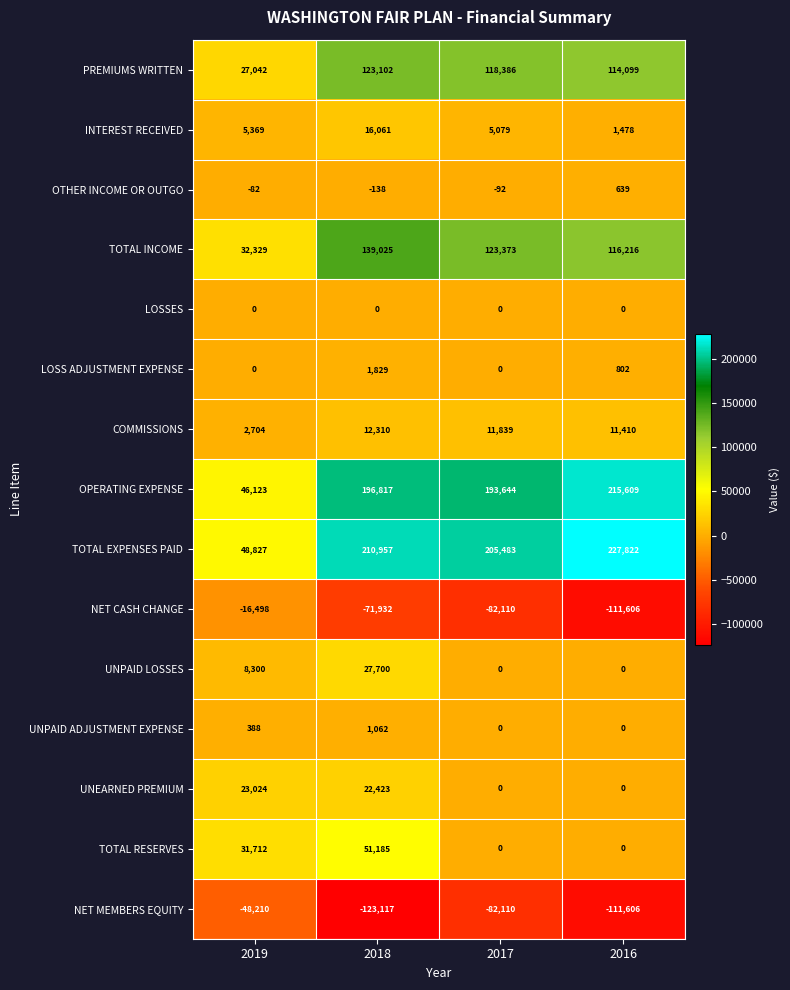

What is the difference between the maximum and minimum values in the TOTAL INCOME series?

106696